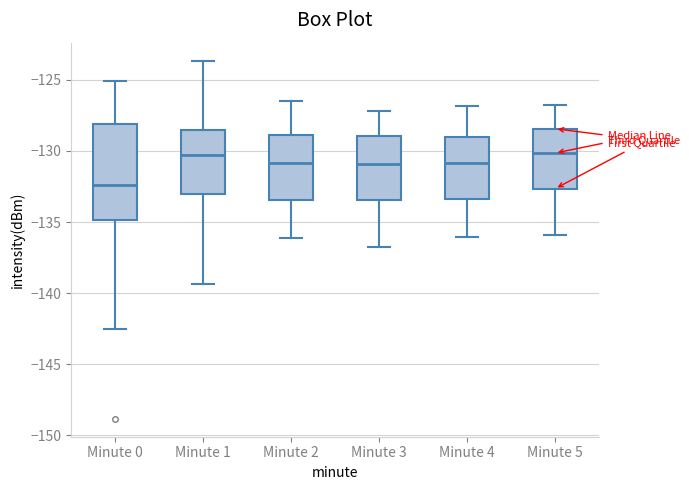

Where is the lower edge of the box for Minute 3 on the y-axis? The values are not printed on the chart, so give them approximately, as read against the axis.

-133.5